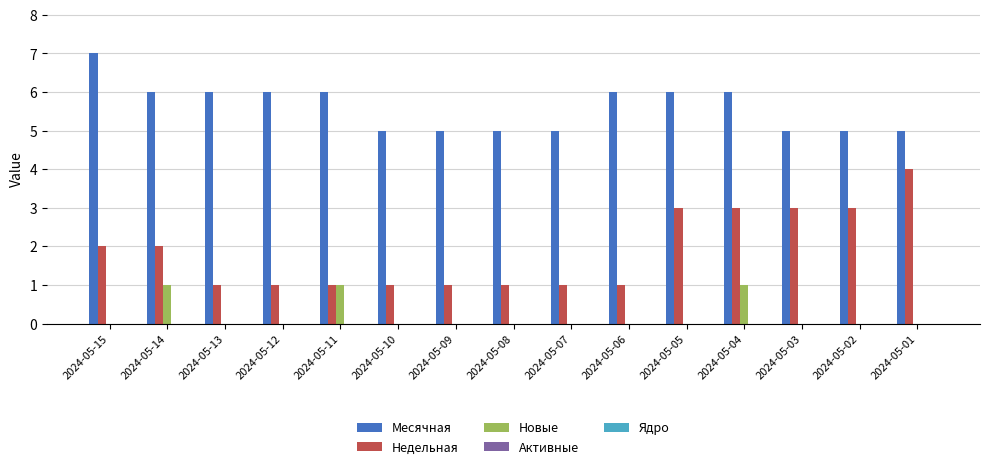

Which series has the largest range (max minus min)?

Недельная